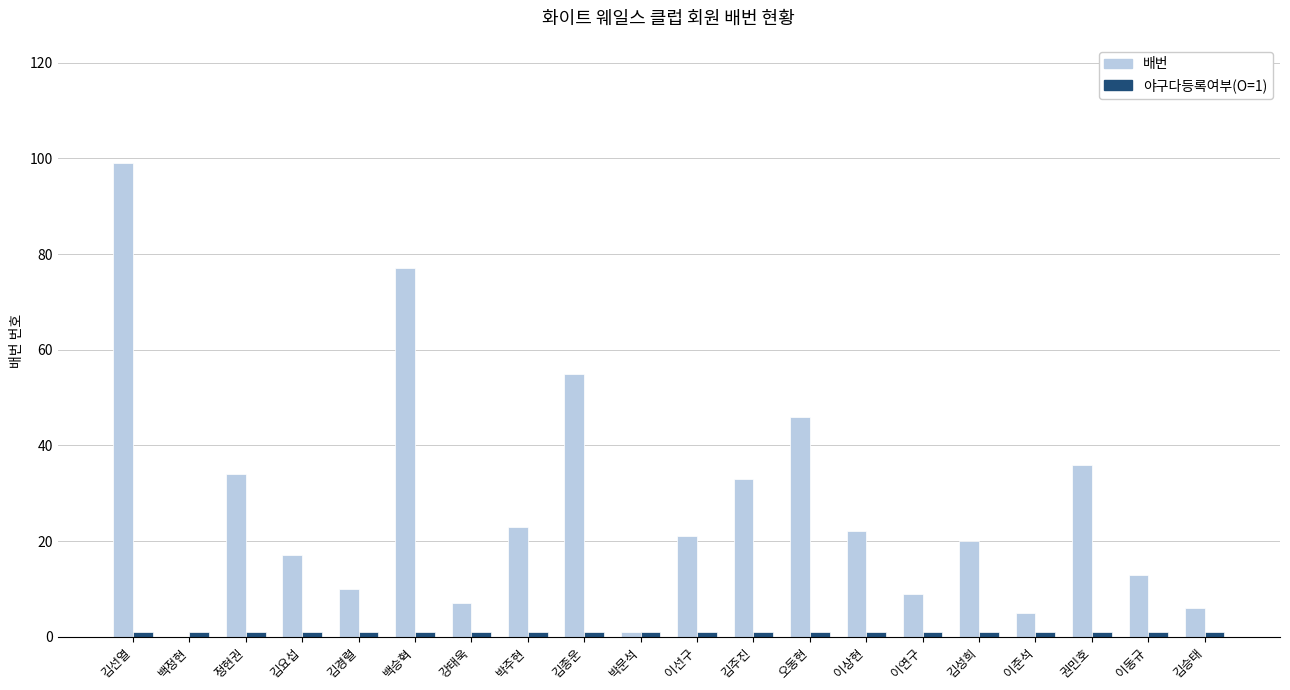

At which category is the sum across all series the highest?

김선열